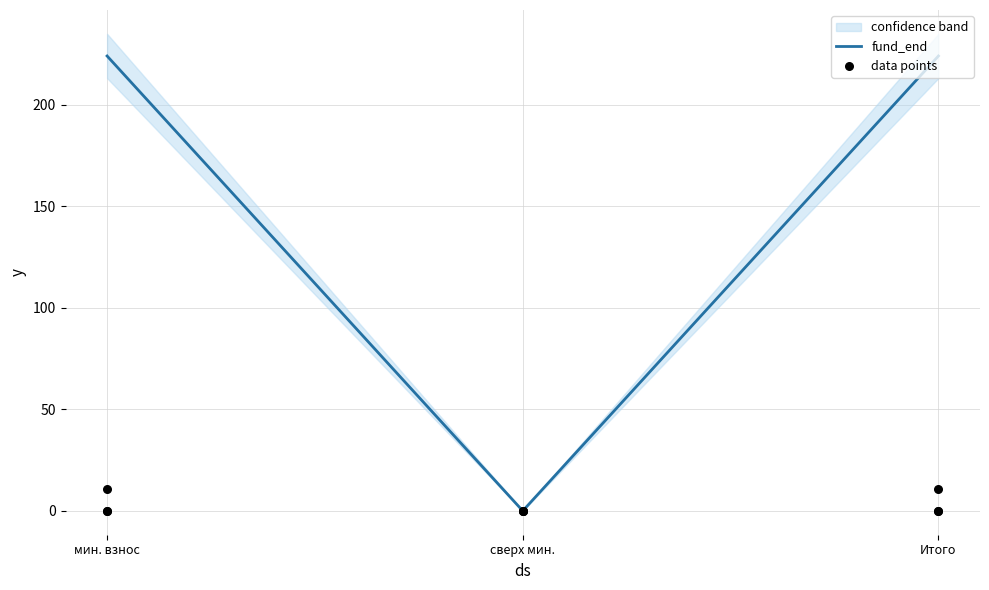

Which series has the largest total across all categories?

fund_end